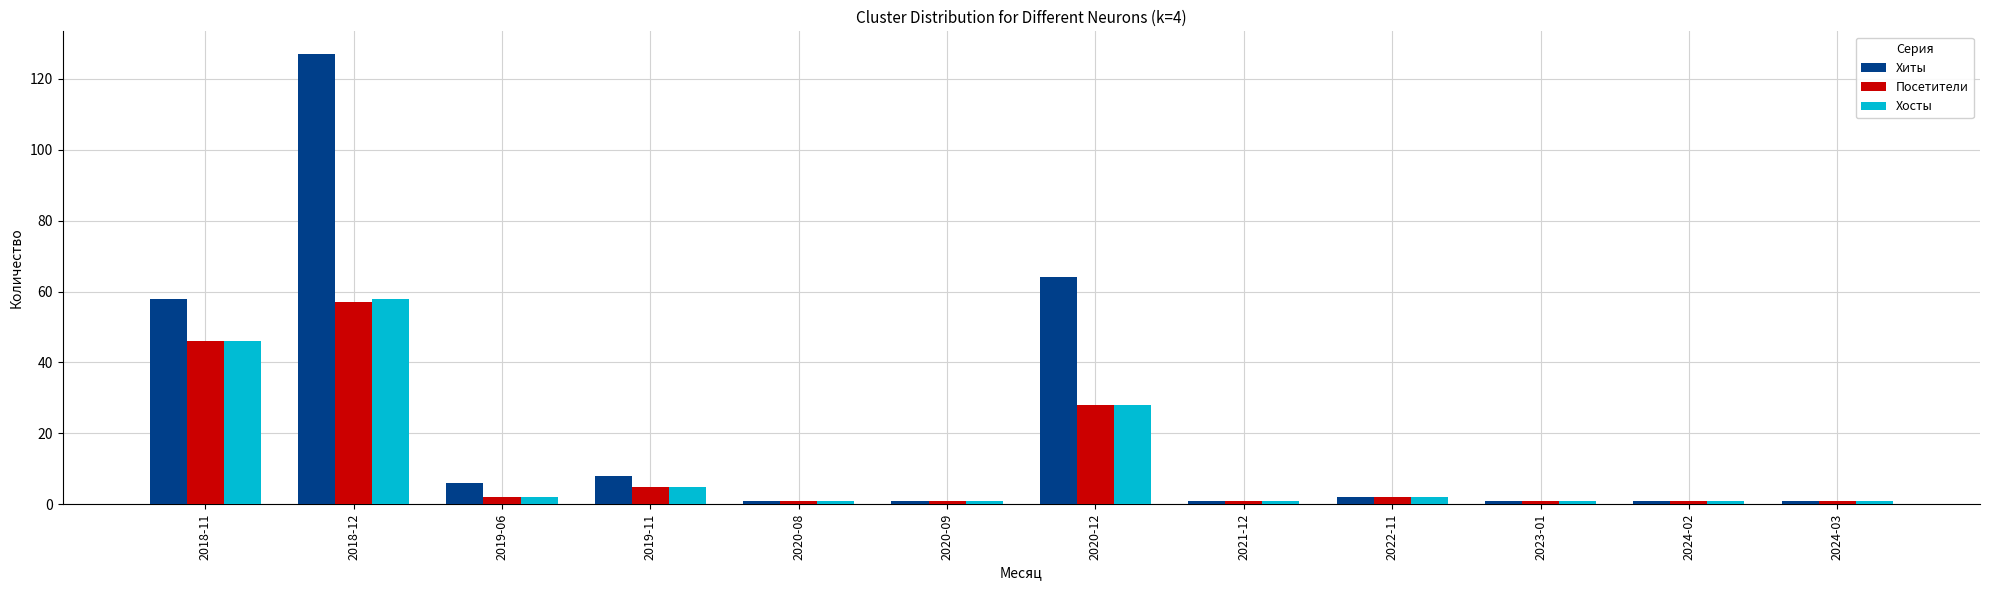

How many series are shown in this chart?

3